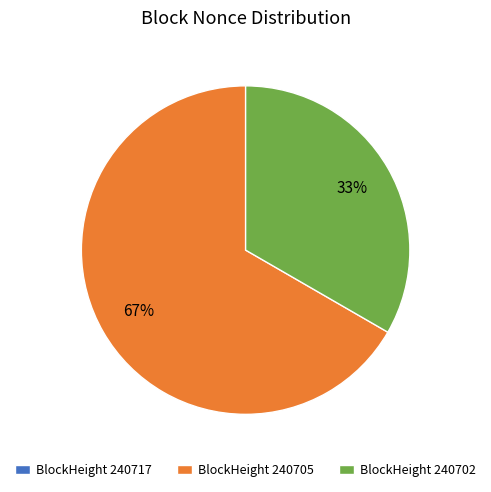

Which slice is the largest?

BlockHeight 240705